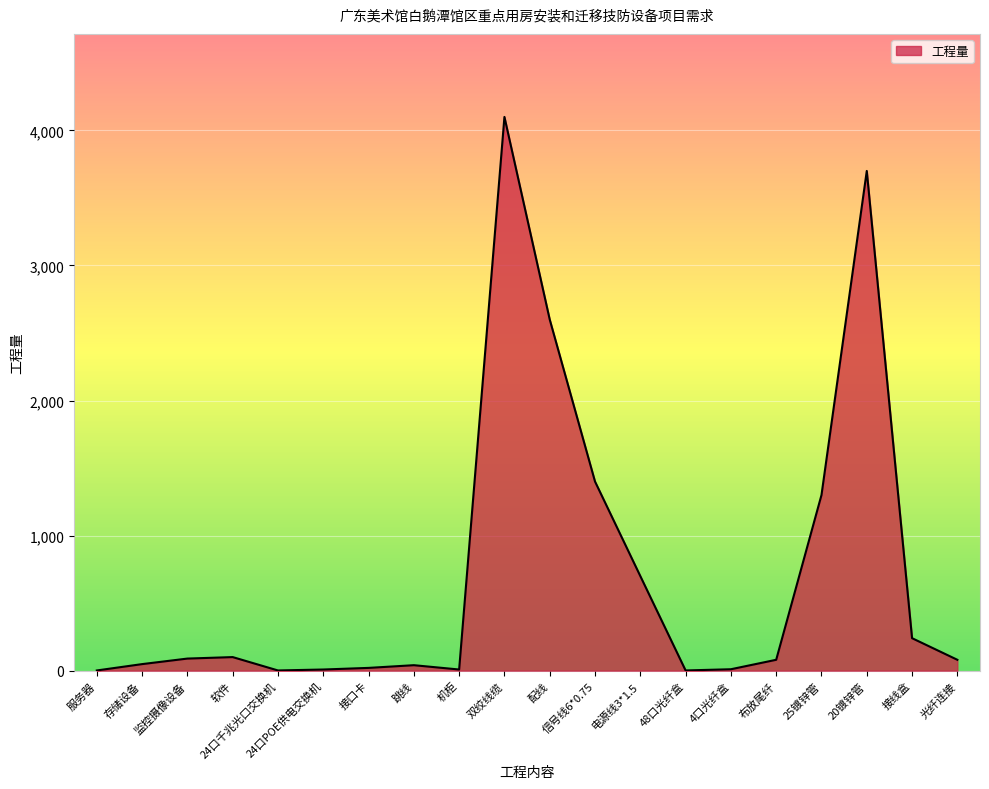

What is the difference between the maximum and minimum values?

4099